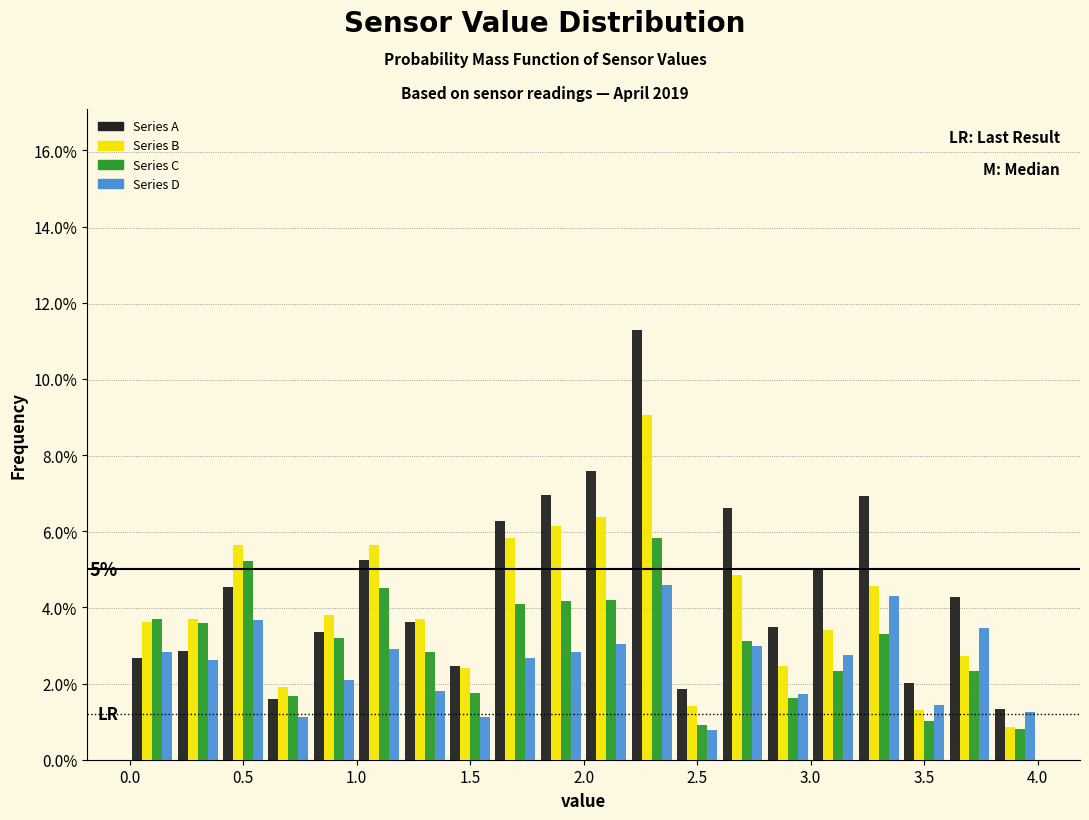

In the Series D series, which range on the x-axis has the tallest bar?

2.2 to 2.4